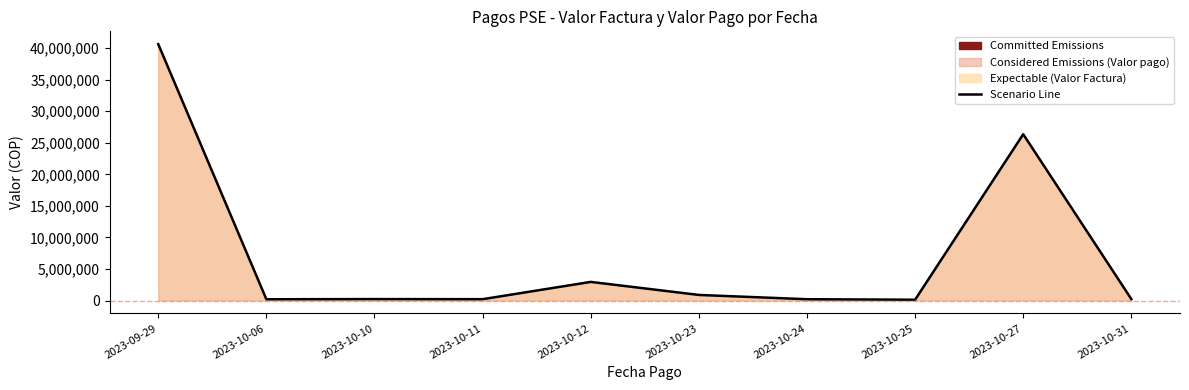

What is the average value?

7204596